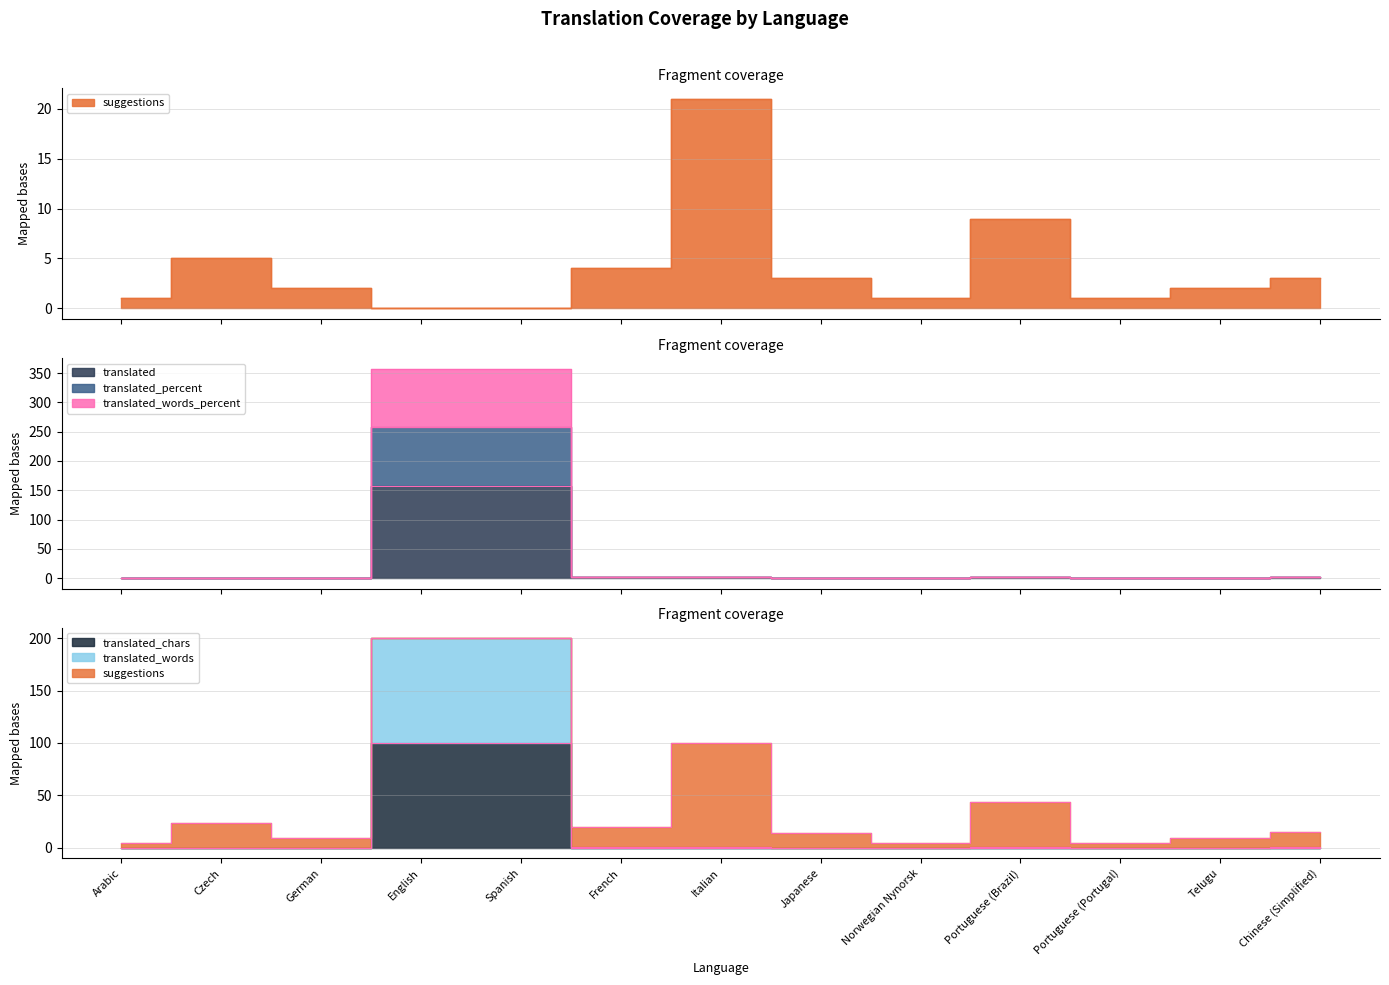

Does the chart display data point markers on the line(s)?

No